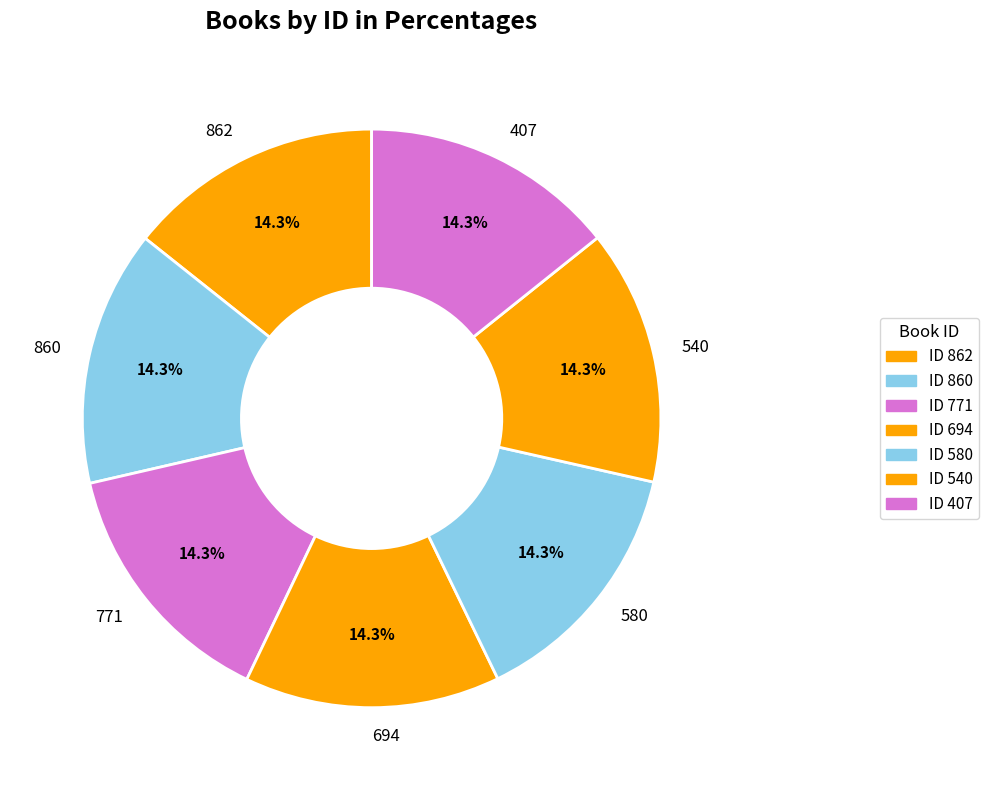

True or false: 771 accounts for 2% of the total.

False